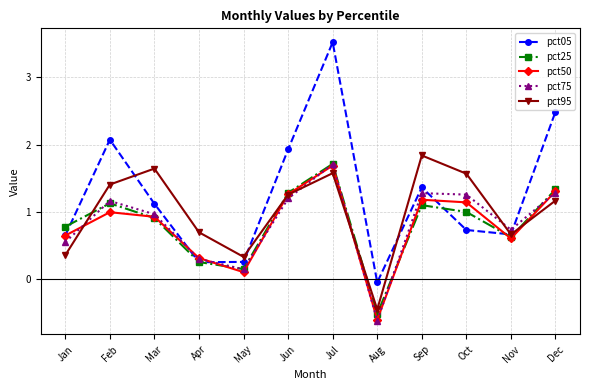

What is the total value across all series at May?

1.0